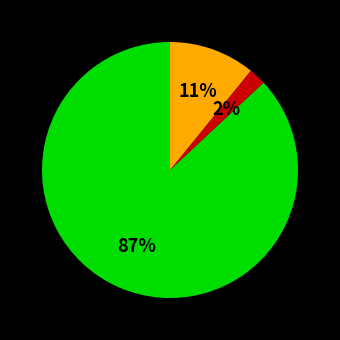

To the nearest percent, what is the average slice percentage?

33%